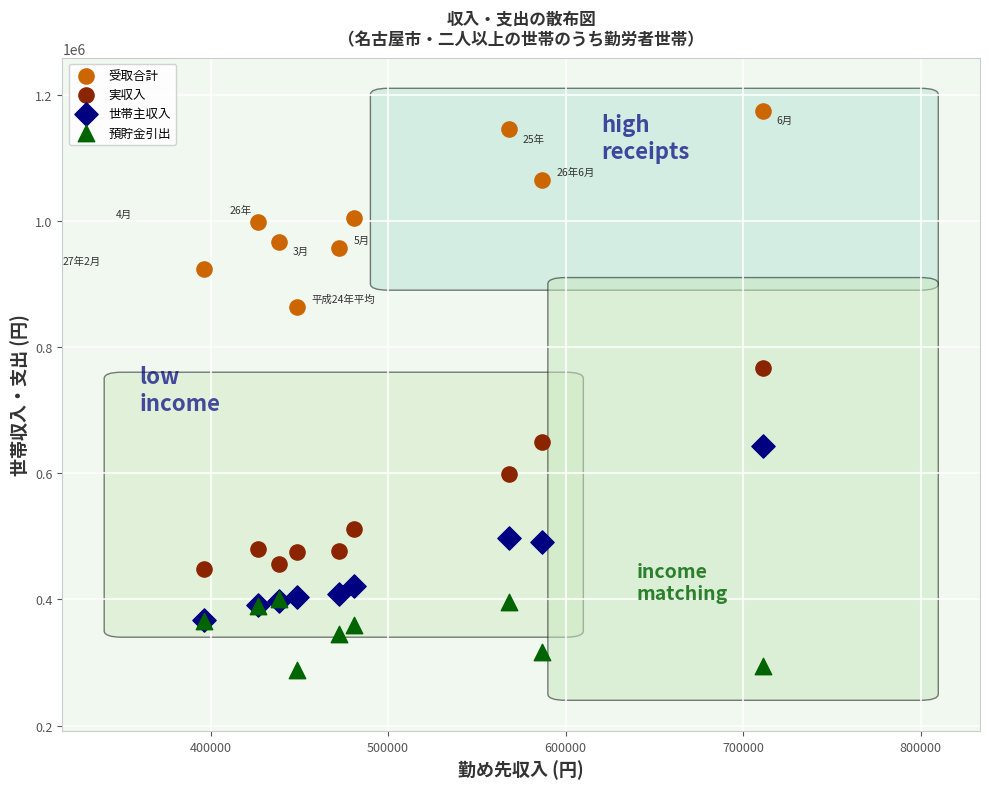

What are all the series names shown in the legend?

受取合計, 実収入, 世帯主収入, 預貯金引出